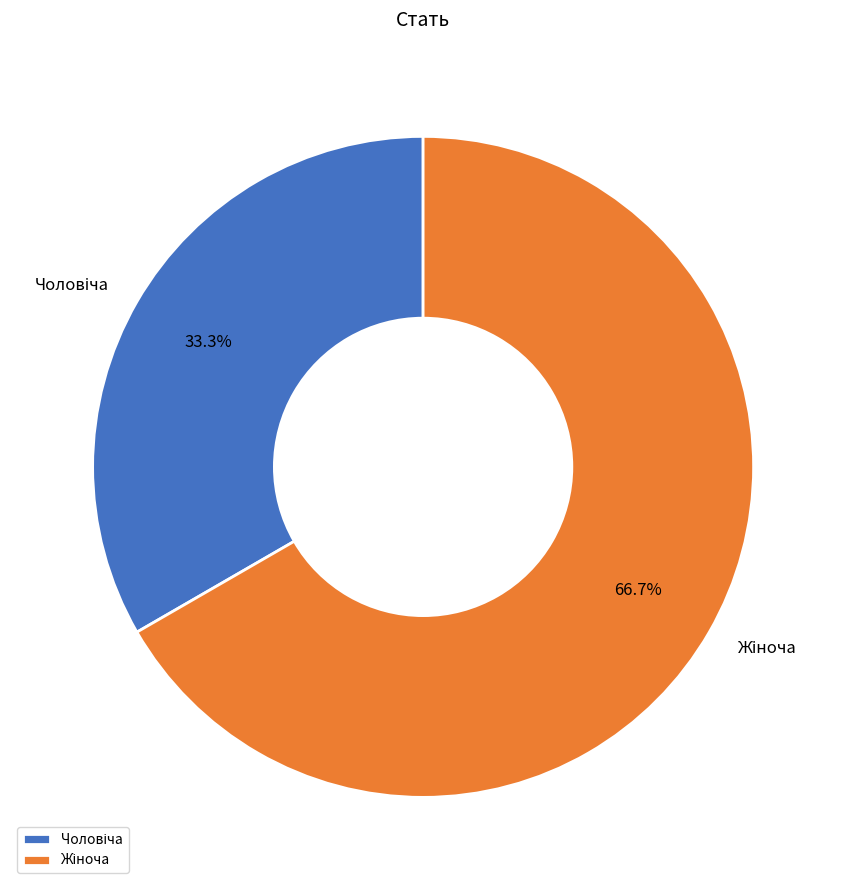

Combined, do Чоловіча and Жіноча account for over 50%?

Yes